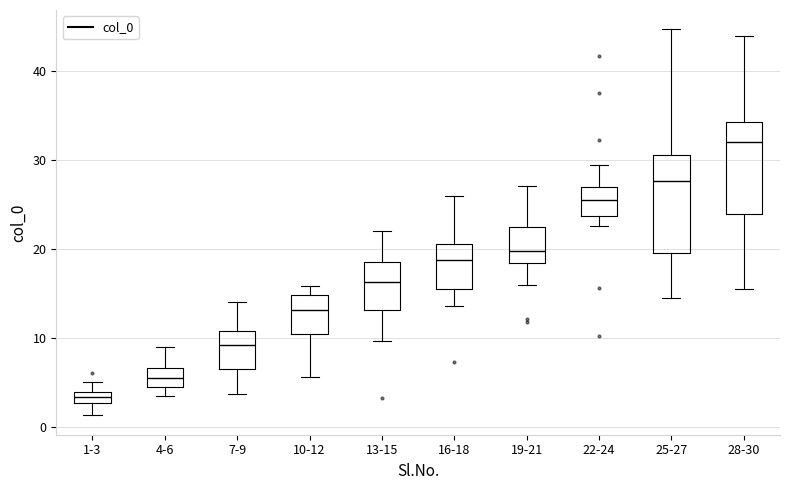

Which box's median line is the highest?

28-30